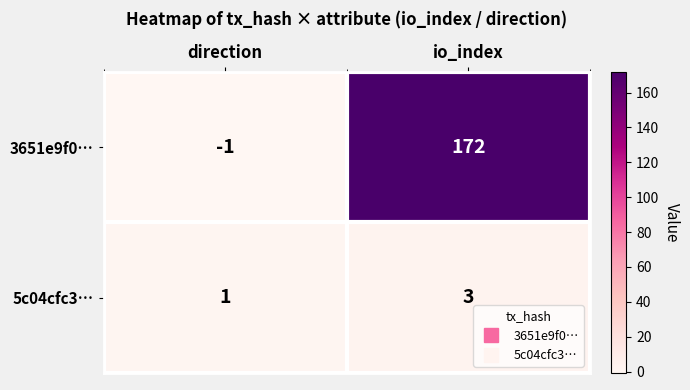

True or false: 5c04cfc3… has a value of 3 at io_index.

True